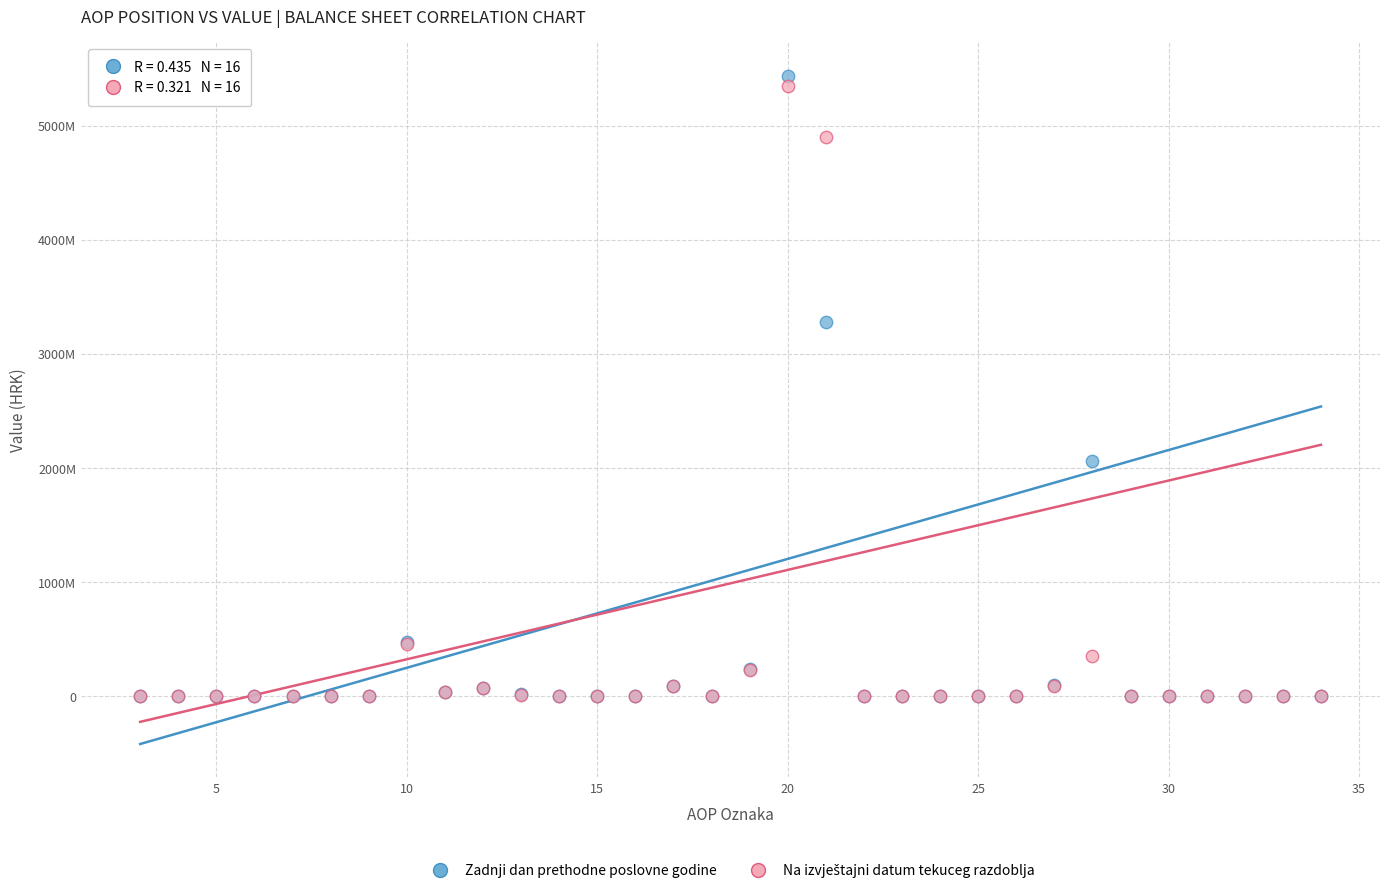

Which series contains the highest Y value?

Zadnji dan prethodne poslovne godine